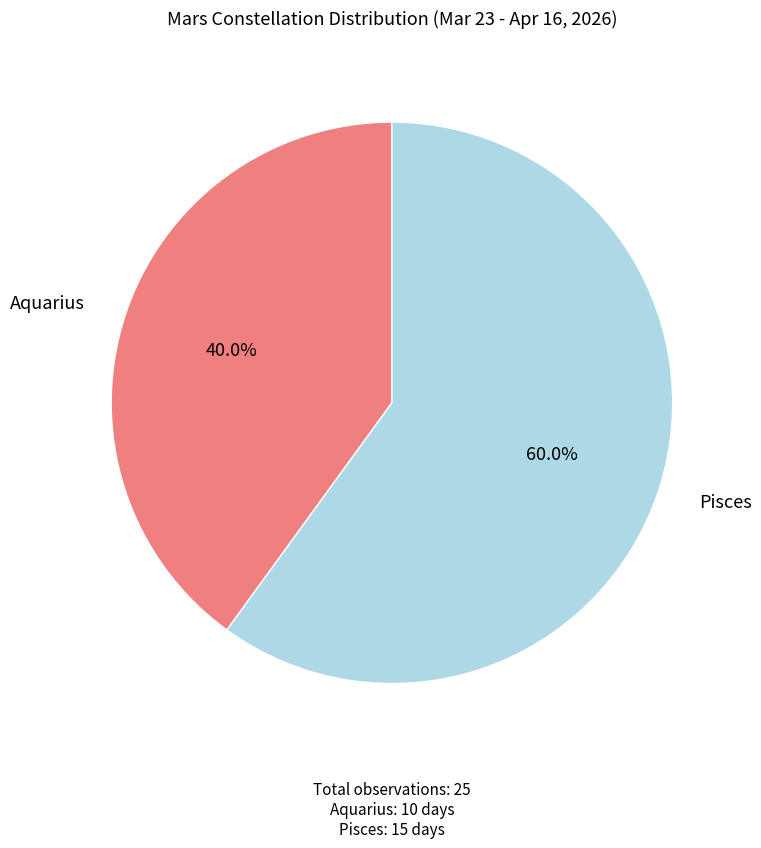

Is there a majority slice in this chart?

Yes